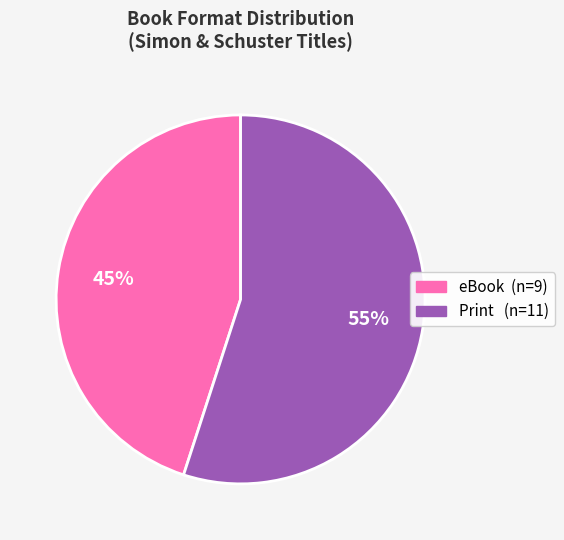

Count the number of slices in the pie.

2